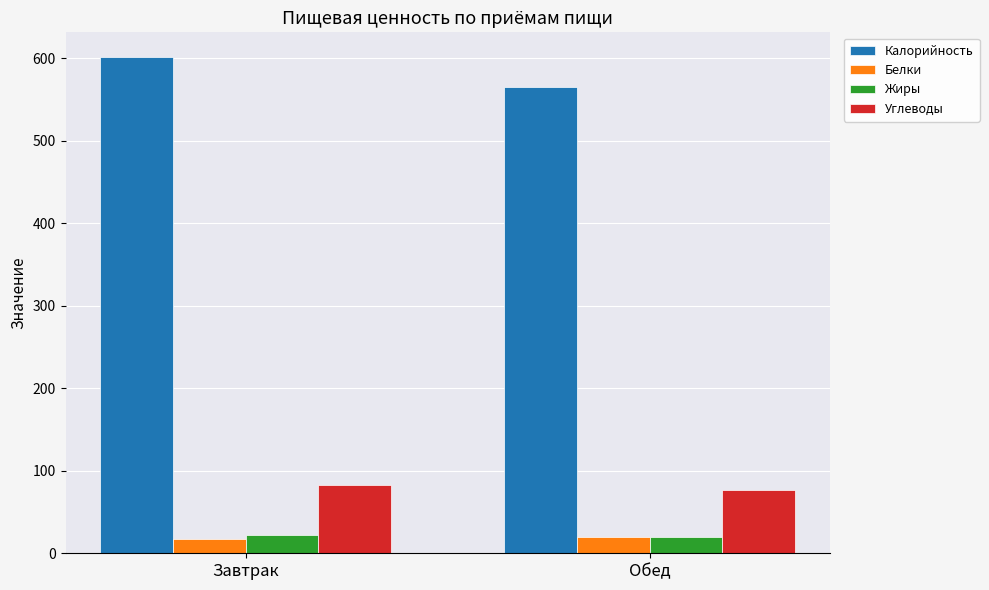

What is the sum of the Жиры values at Завтрак and Обед?

42.2